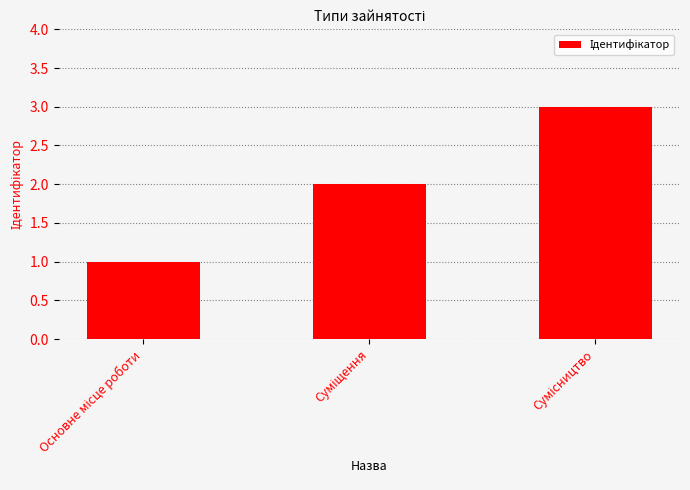

How many distinct data groups are displayed?

1